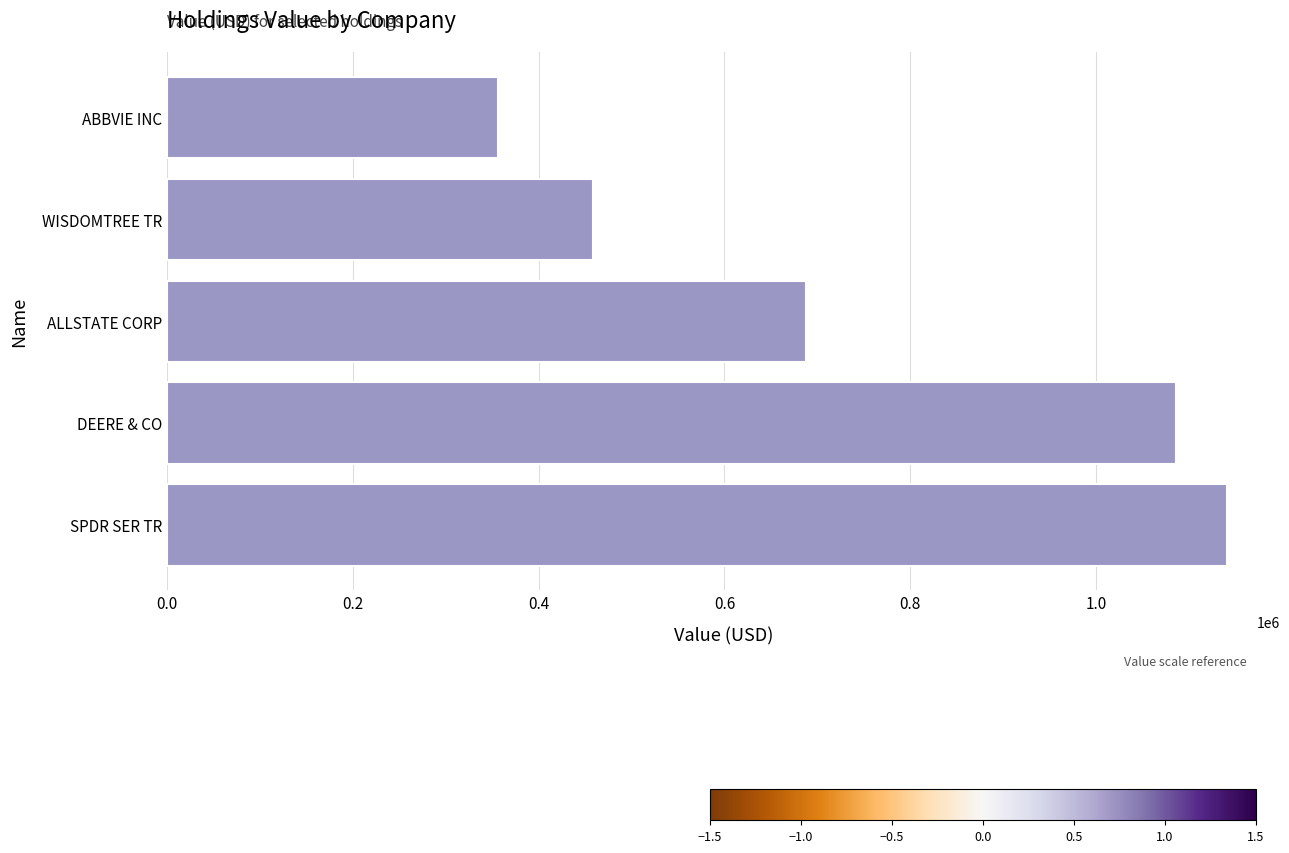

Reading bottom to top, list all the values displayed in this chart.

1141000	1086000	688000	459000	356000